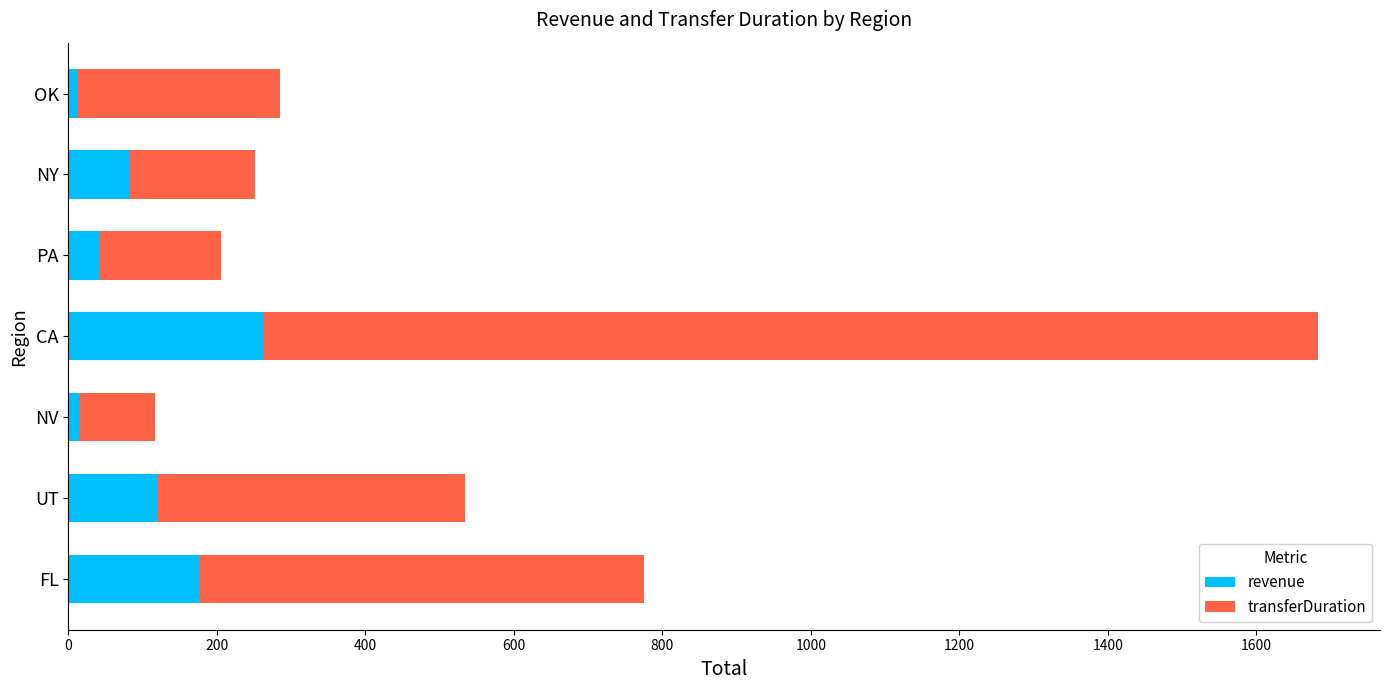

What is the difference between the second highest and second lowest values in the revenue series?

163.8